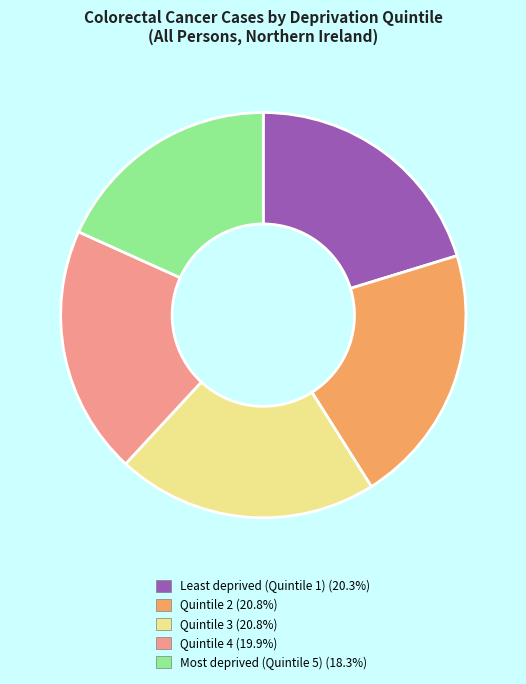

Is there a majority slice in this chart?

No